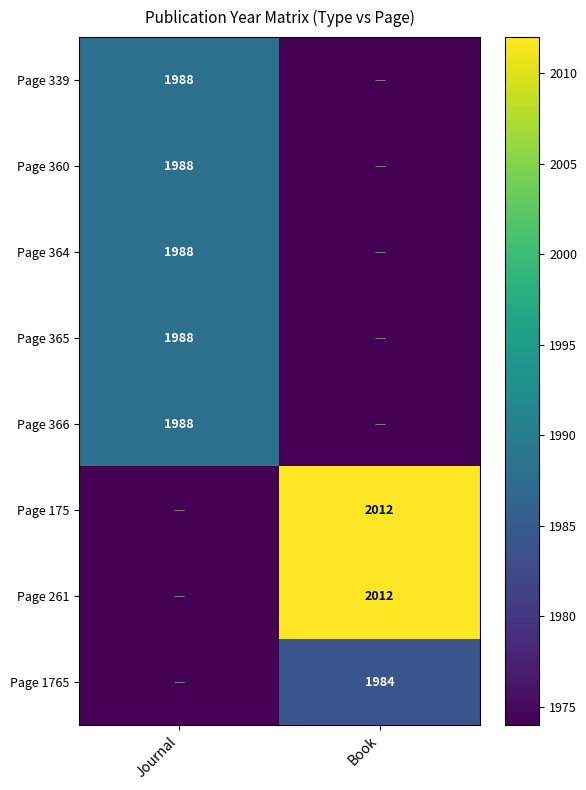

Is the value of Page 366 at Journal greater than the value of Page 175 at Book?

No